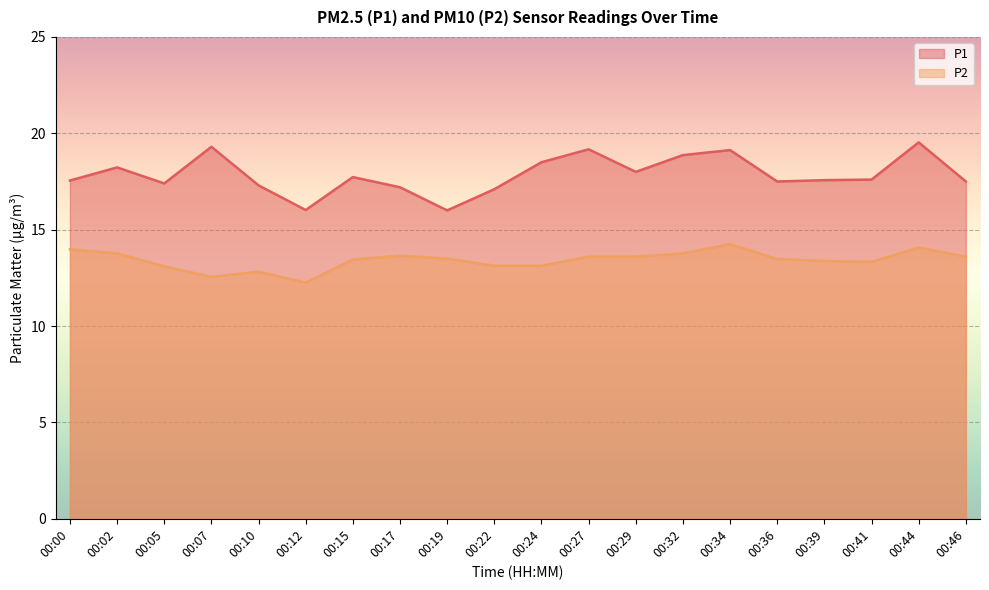

What is the sum of the P2 values at 00:29 and 00:27?

27.2